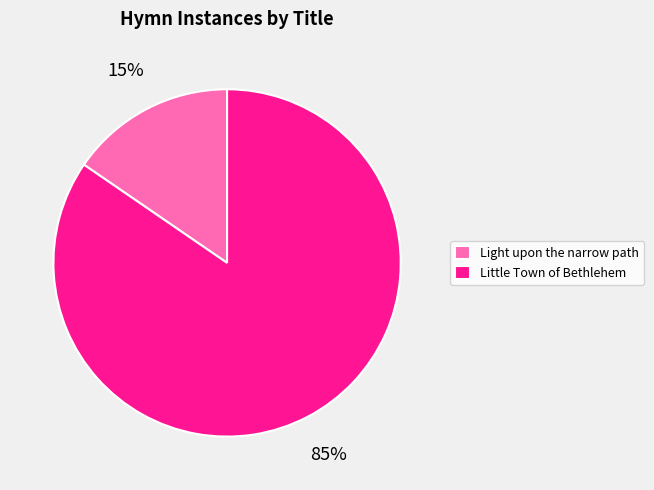

Rank the categories by value from highest to lowest.

Little Town of Bethlehem, Light upon the narrow path